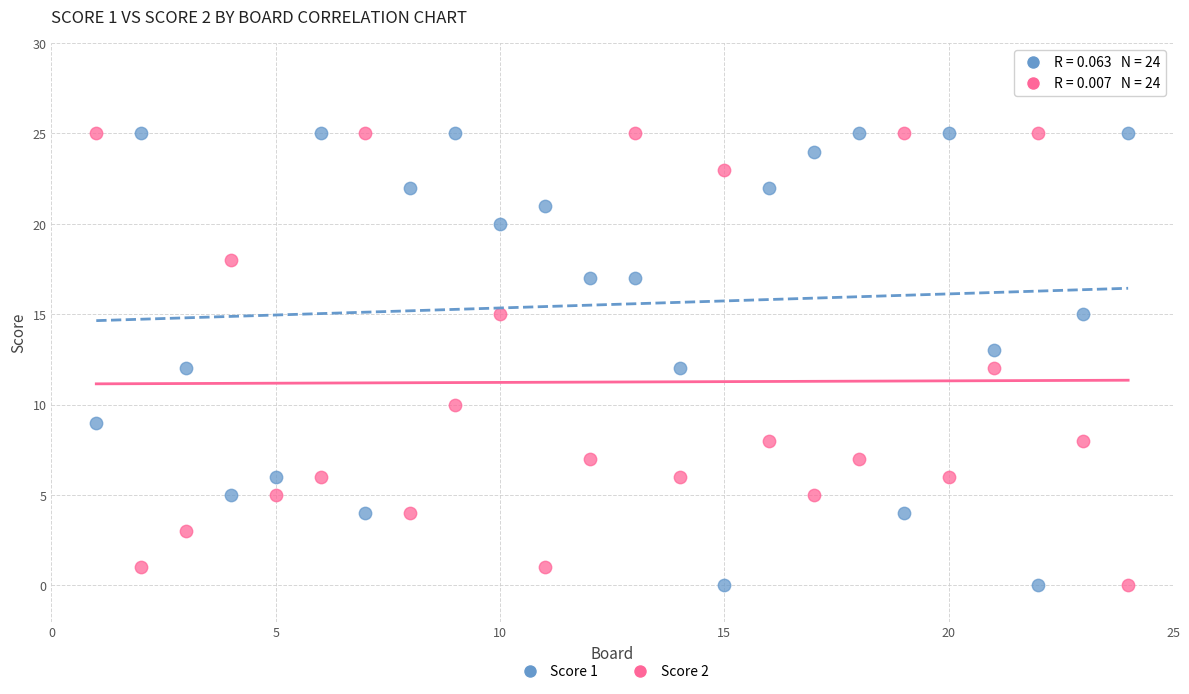

What is the X range (max minus min) for the scatter plot?

23